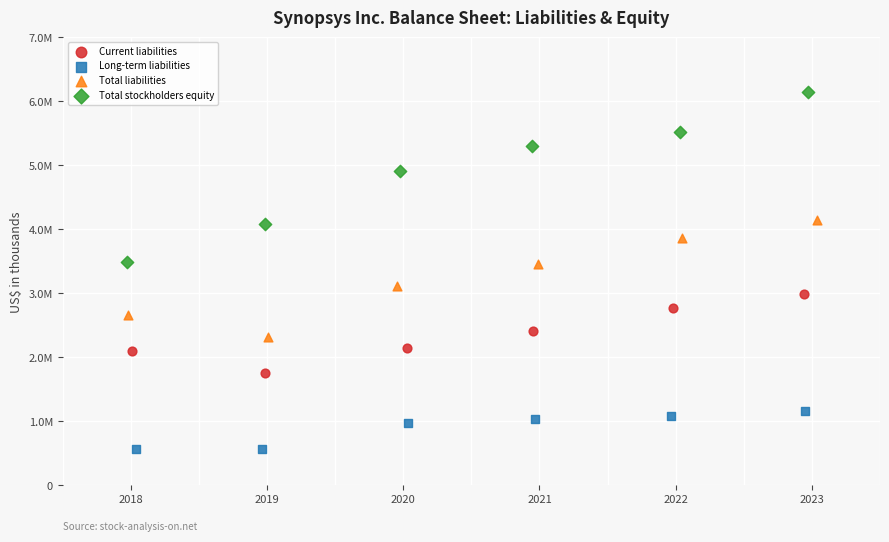

Which series reaches the minimum Y coordinate?

Long-term liabilities